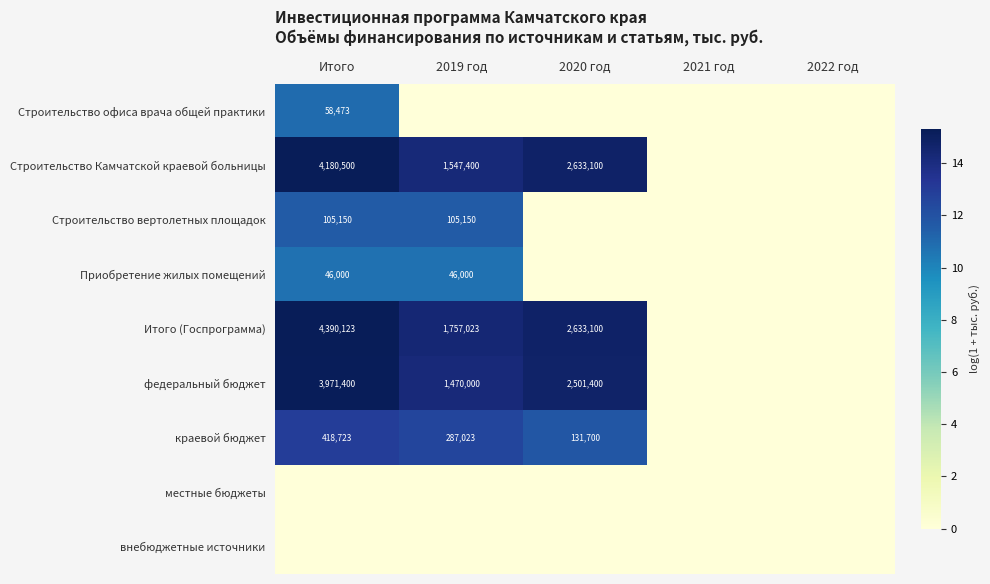

The value of краевой бюджет at Итого is 718841. True or false?

False